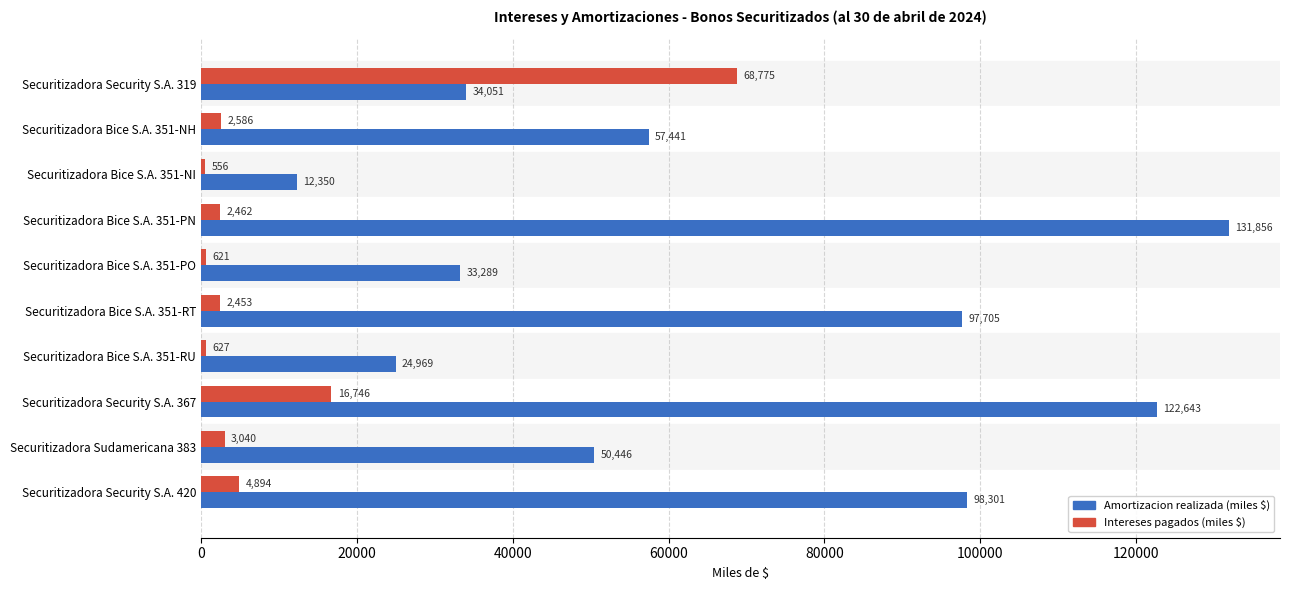

What is the difference between the second highest and second lowest values in the Intereses pagados (miles $) series?

16125